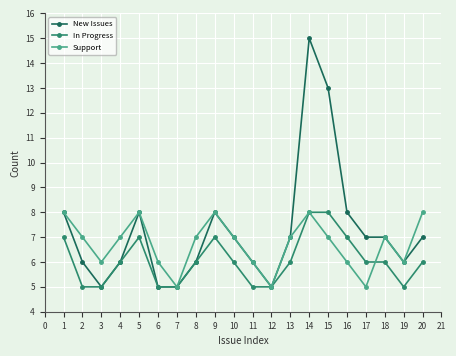

How many interior local peaks does the Support series have?

4